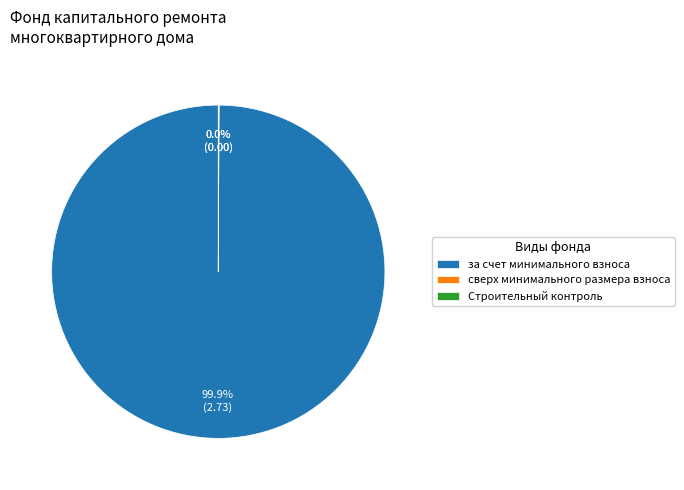

Which slice is the largest?

за счет минимального взноса